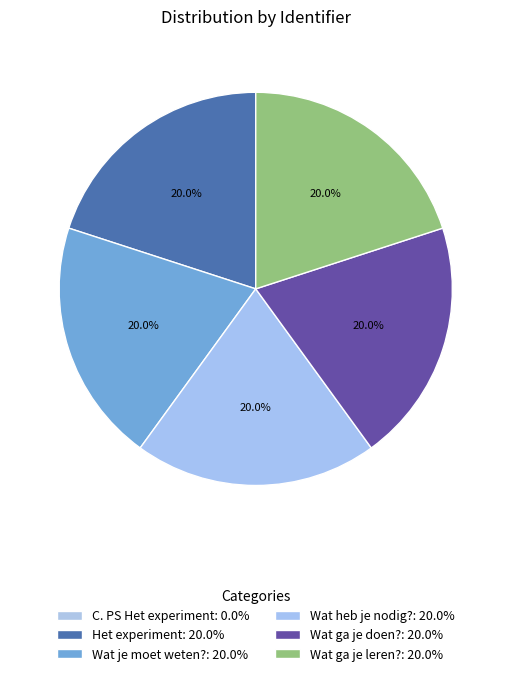

Does any single category account for the majority?

No